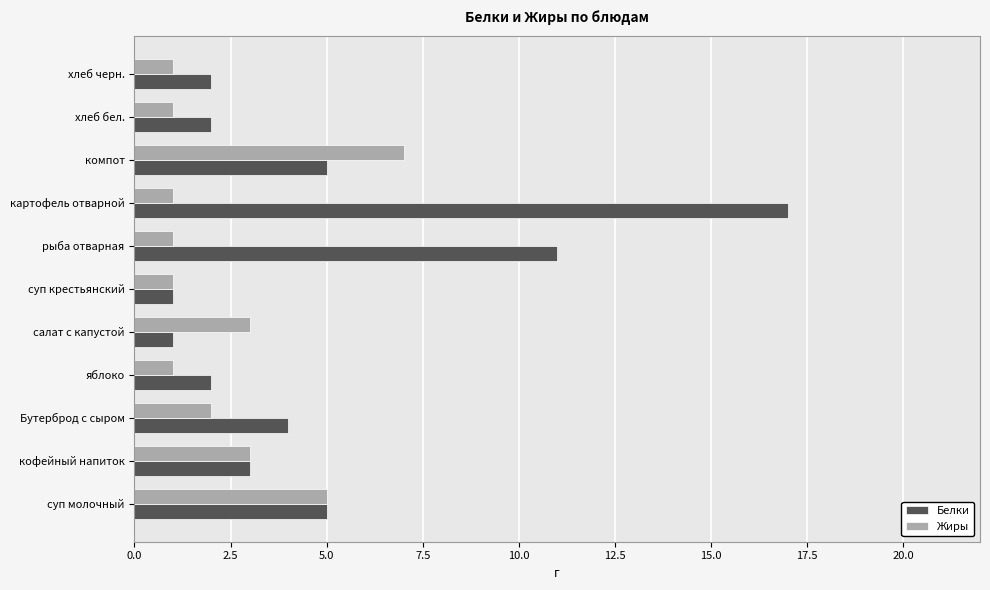

At яблоко, list the series in order from largest to smallest.

Белки, Жиры